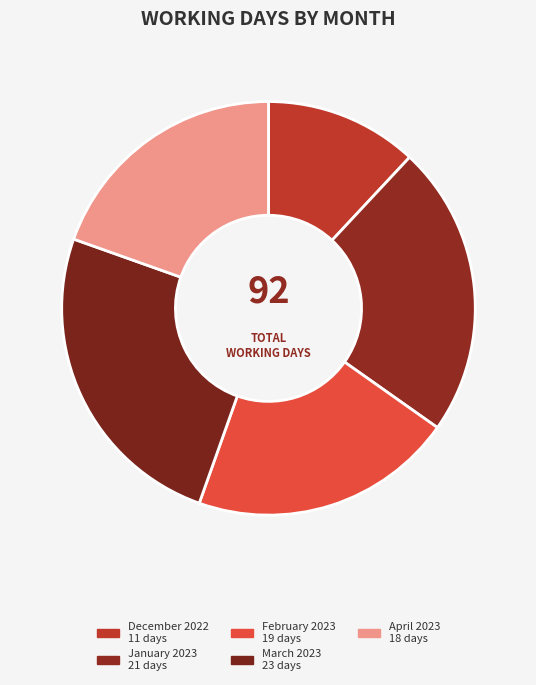

Count the number of slices in the pie.

5